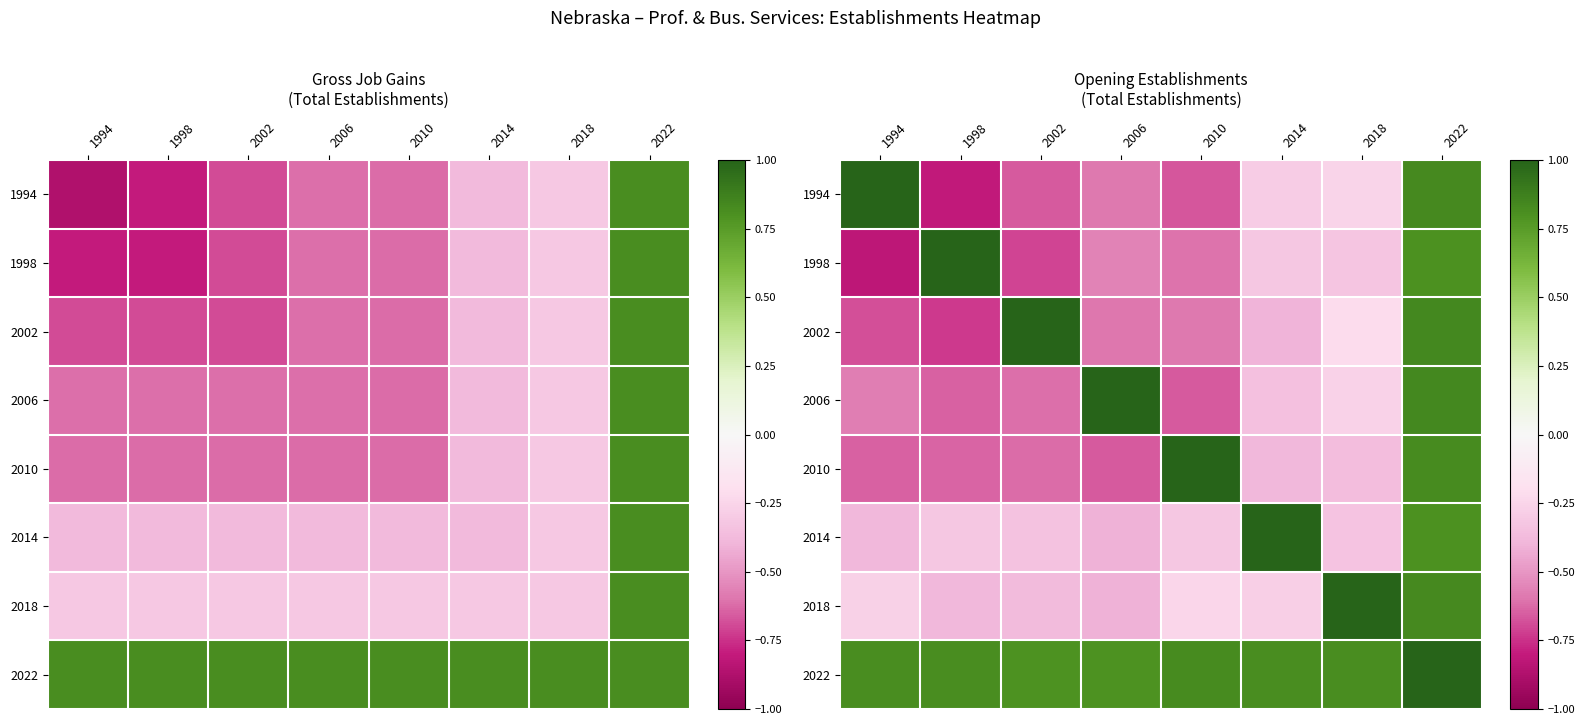

Which category has the lowest value in the 2014 series?

2006